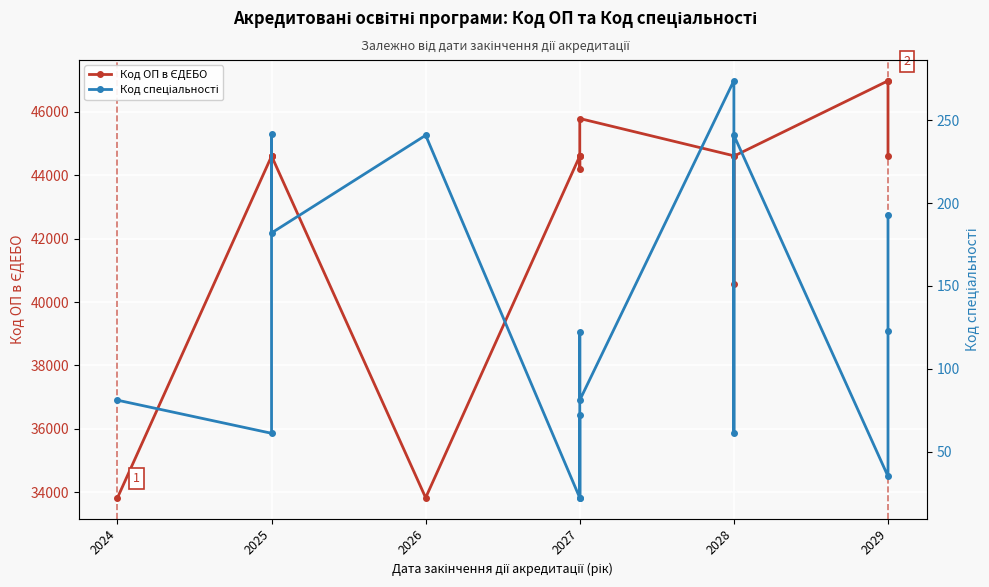

What is the difference between the maximum and minimum values in the Код ОП в ЄДЕБО series?

13166